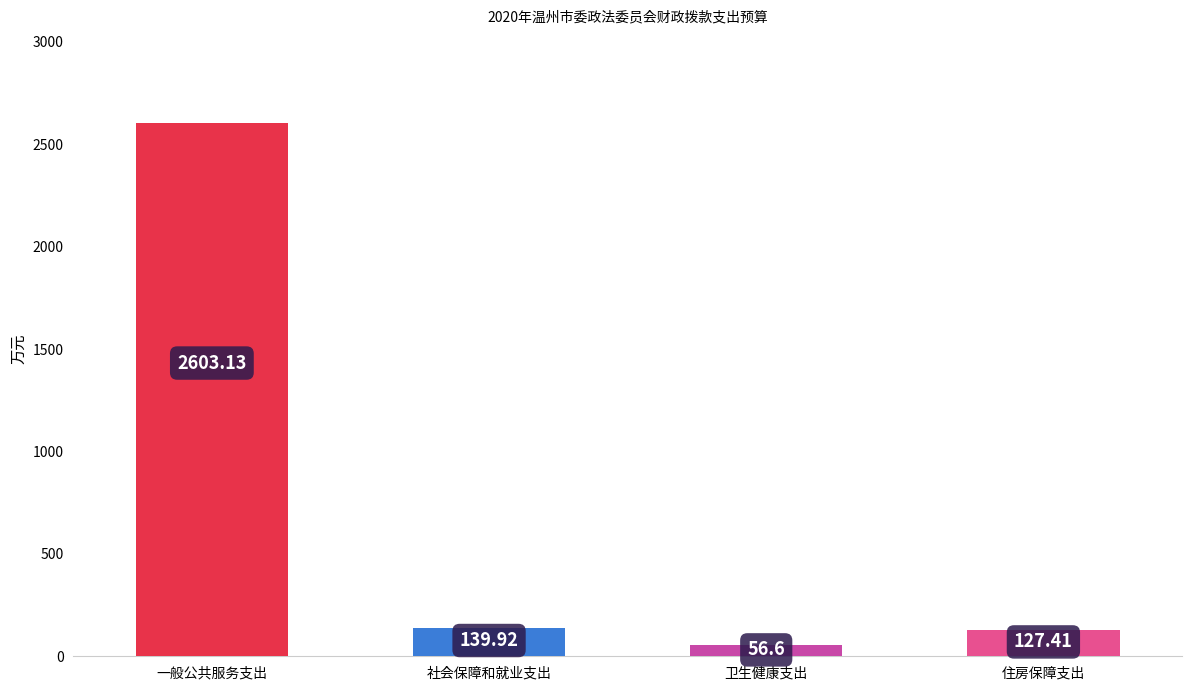

What is the smallest value displayed?

56.6